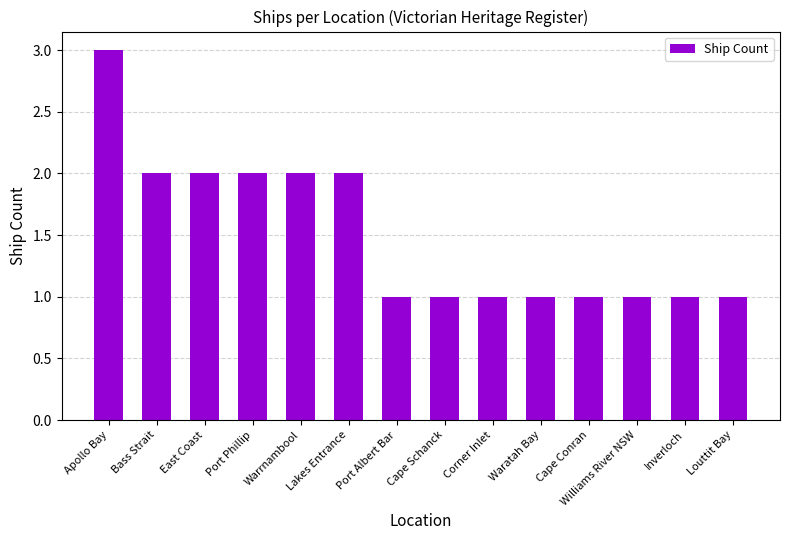

What is the value of the 6th bar from the left?

2